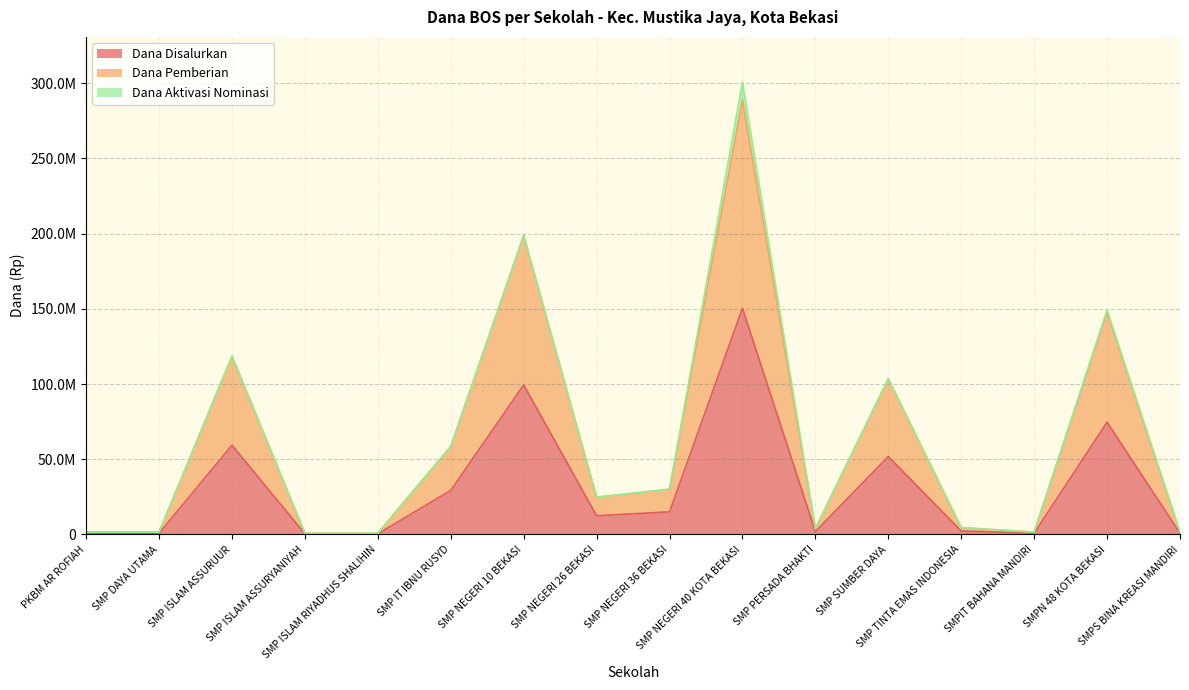

Where does the Dana Pemberian series first go above 24750000?

SMP ISLAM ASSURUUR